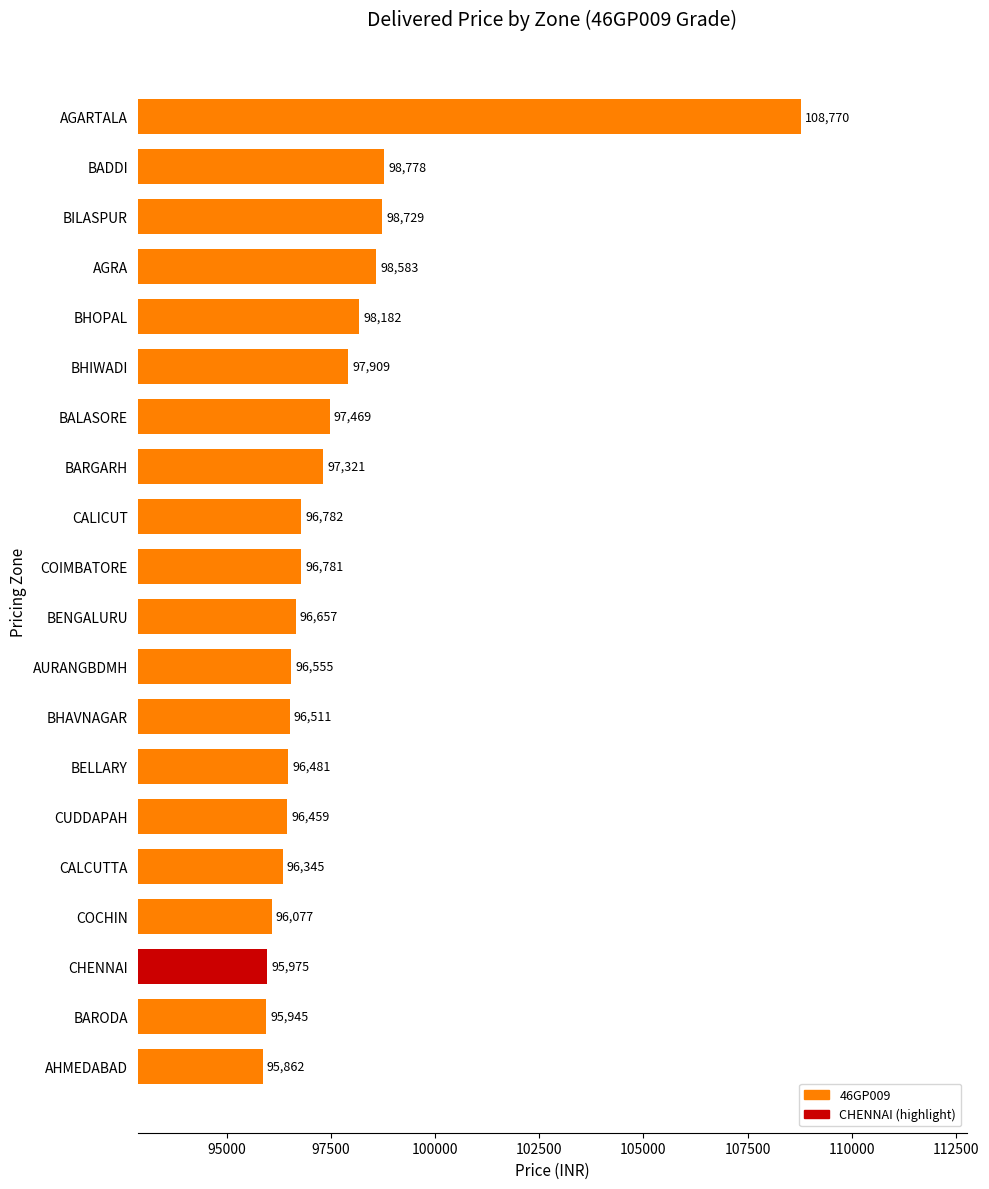

List the labels in order of value, largest first.

AGARTALA, BADDI, BILASPUR, AGRA, BHOPAL, BHIWADI, BALASORE, BARGARH, CALICUT, COIMBATORE, BENGALURU, AURANGBDMH, BHAVNAGAR, BELLARY, CUDDAPAH, CALCUTTA, COCHIN, CHENNAI, BARODA, AHMEDABAD